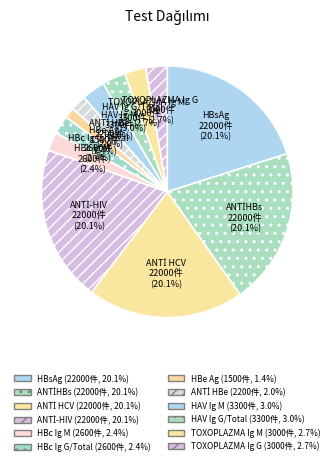

Is the sum of TOXOPLAZMA Ig G and HBe Ag greater than half?

No